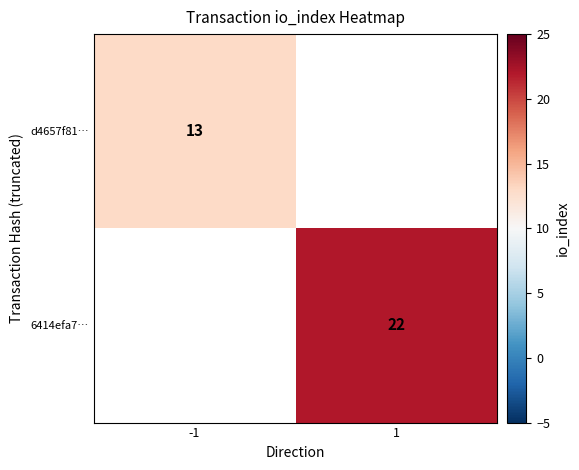

The d4657f81… series shows 13 at -1. True or false?

True